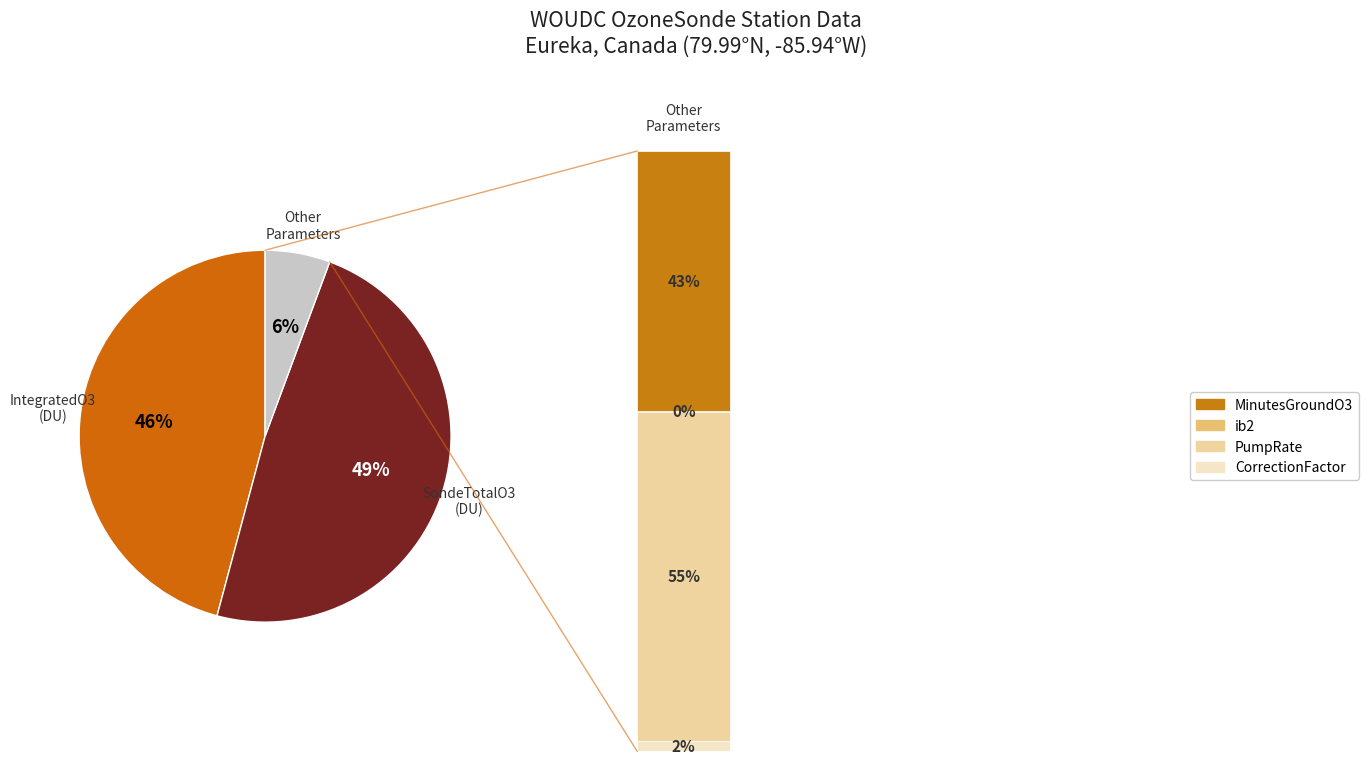

What percentage is NOT represented by PumpRate?

96.9%